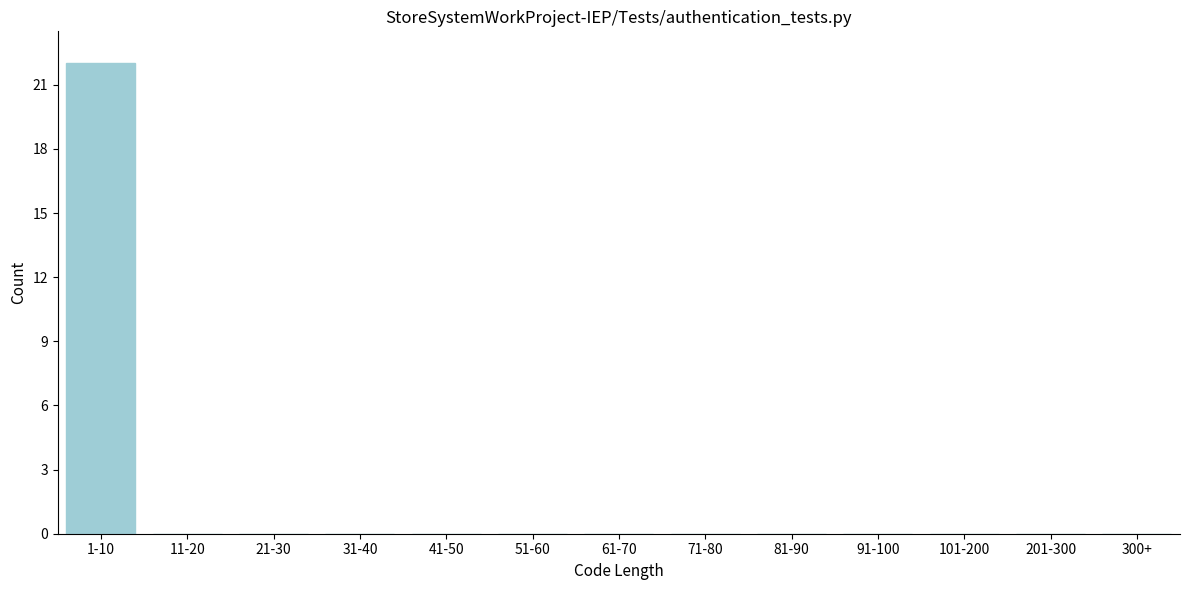

Reading left to right, extract all data points from this chart.

1-10=22	11-20=0	21-30=0	31-40=0	41-50=0	51-60=0	61-70=0	71-80=0	81-90=0	91-100=0	101-200=0	201-300=0	300+=0